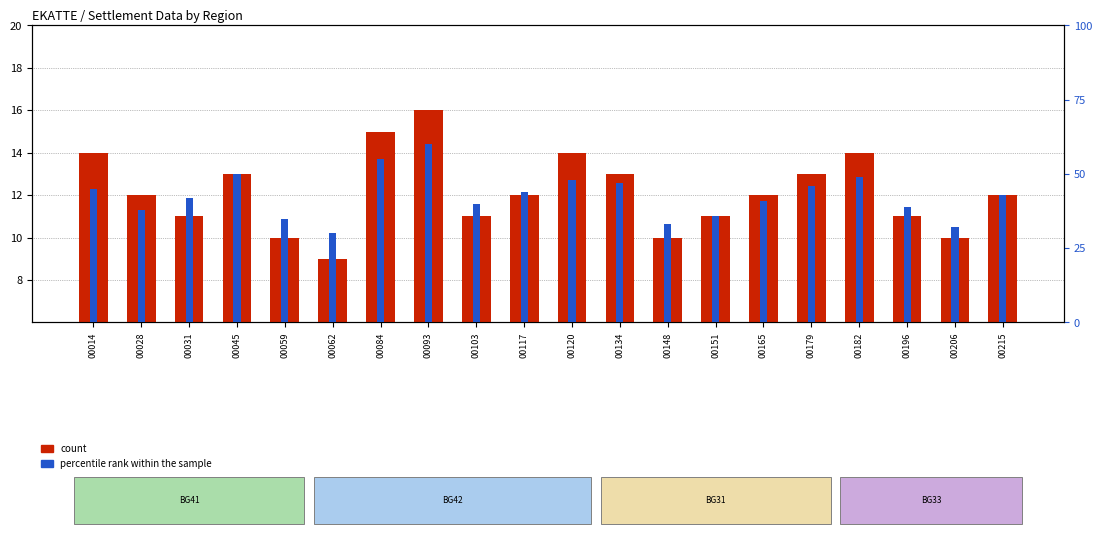

Which series has the largest total across all categories?

percentile rank within the sample